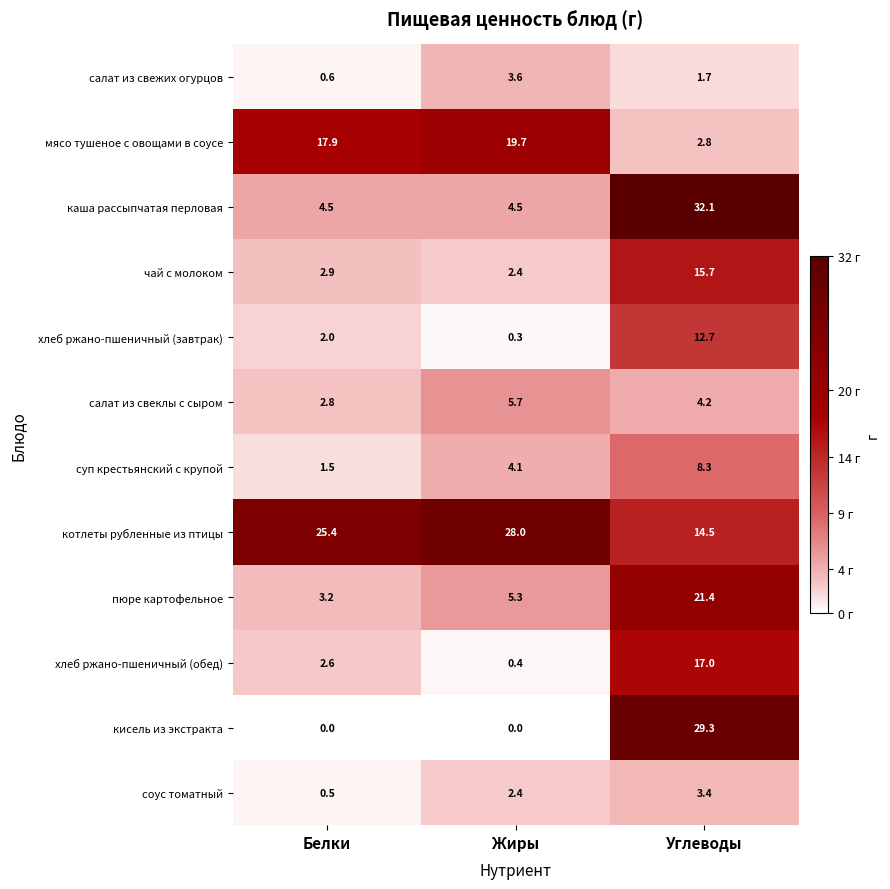

Which series has the largest range (max minus min)?

кисель из экстракта